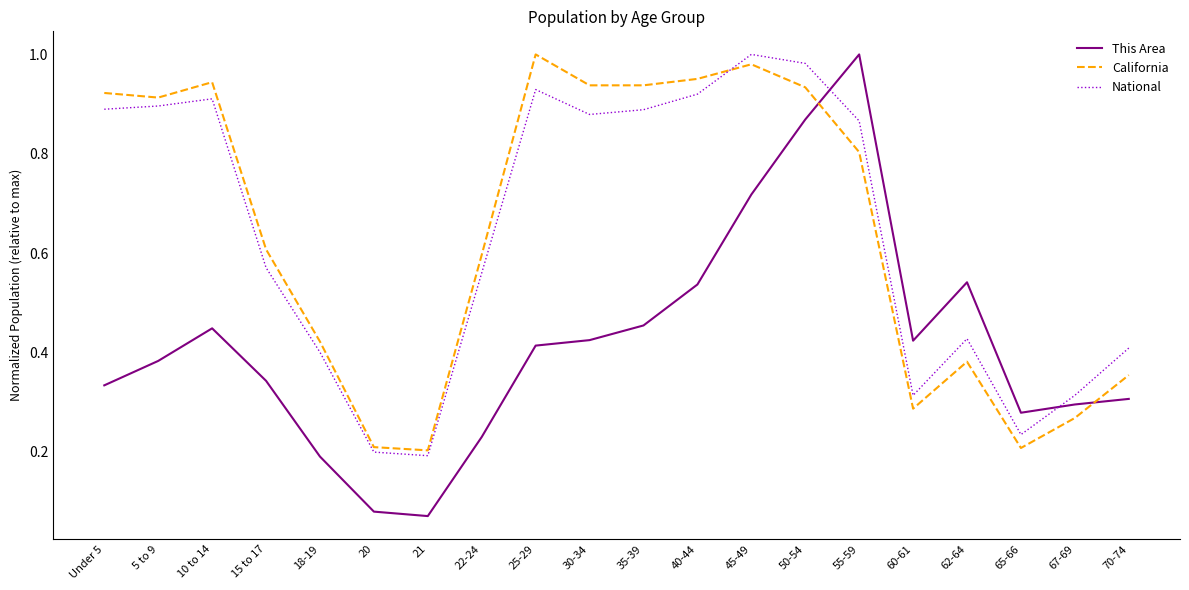

Is the value of This Area at 50-54 greater than the value of California at 45-49?

No